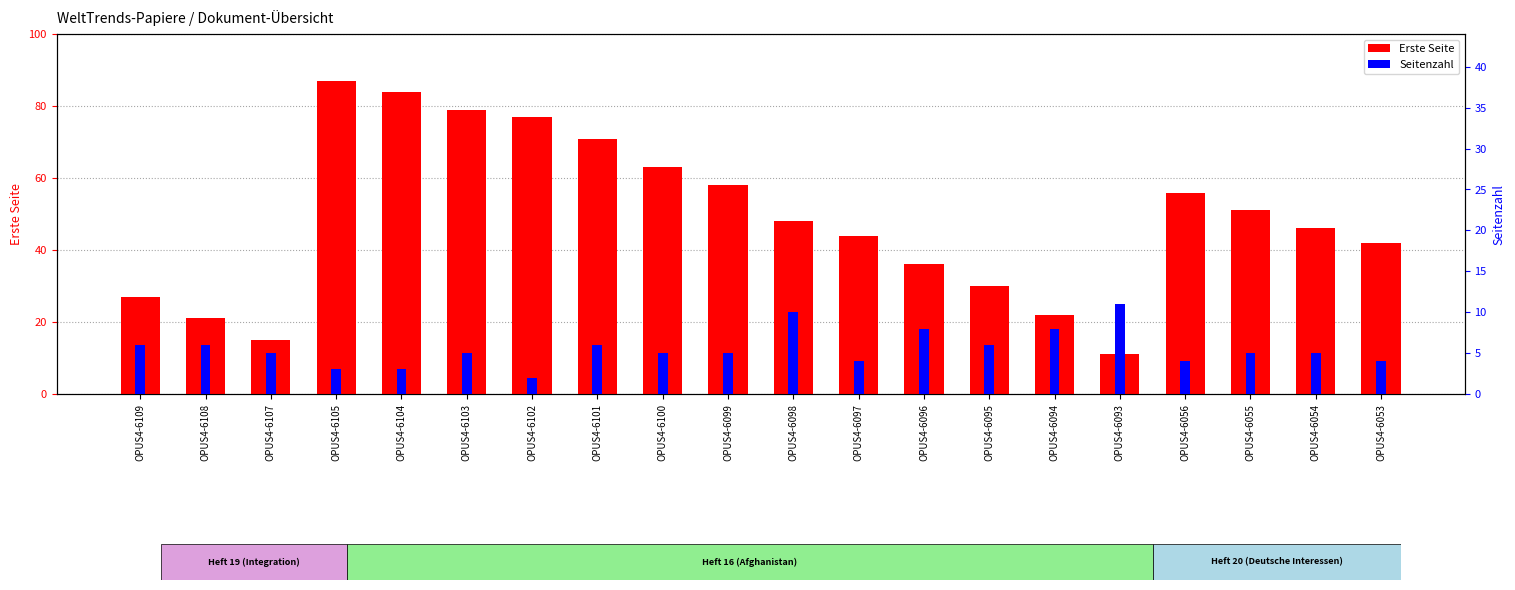

Is it true that Seitenzahl equals 8 at OPUS4-6094?

True